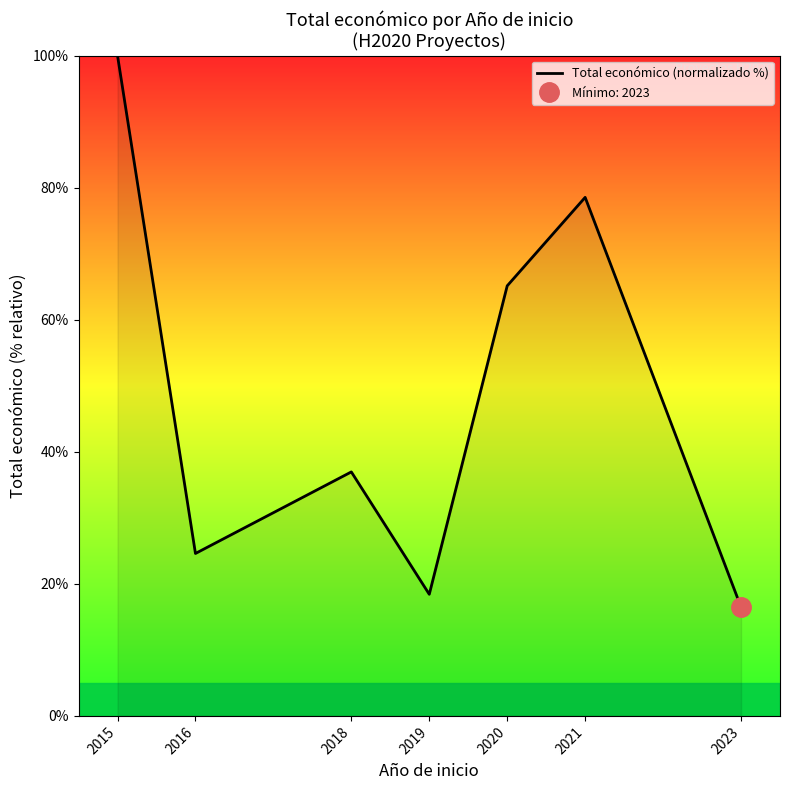

At which category does the chart reach its peak across all series?

2015